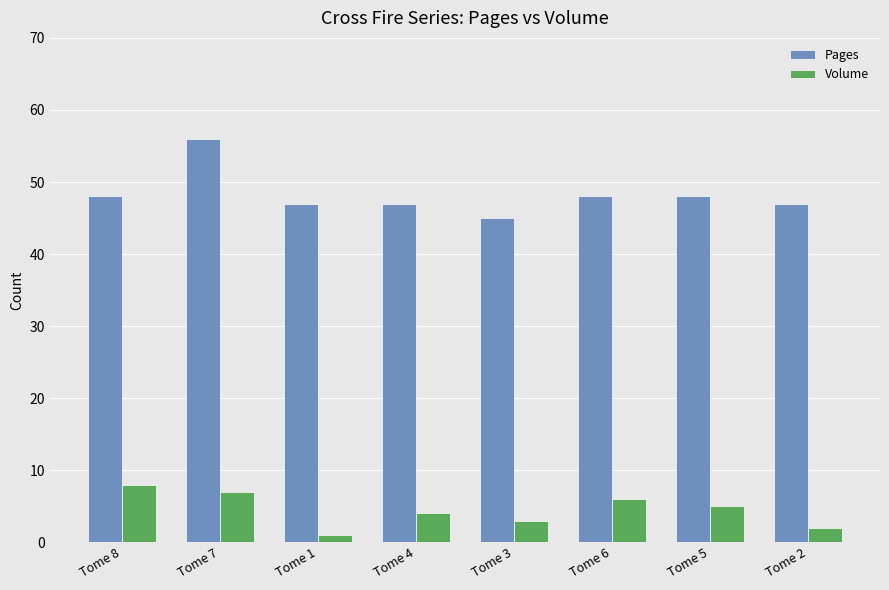

What position from the right is Tome 5?

2